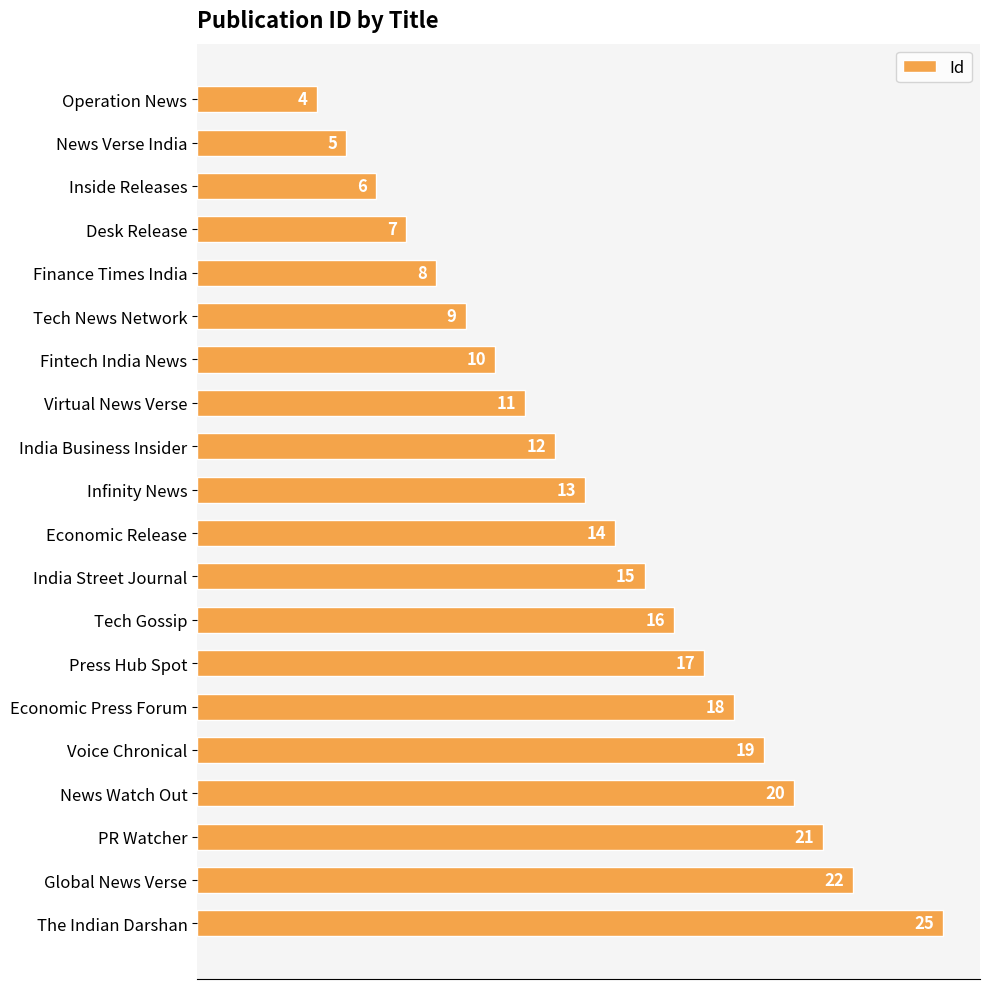

How many data points are less than 14?

10